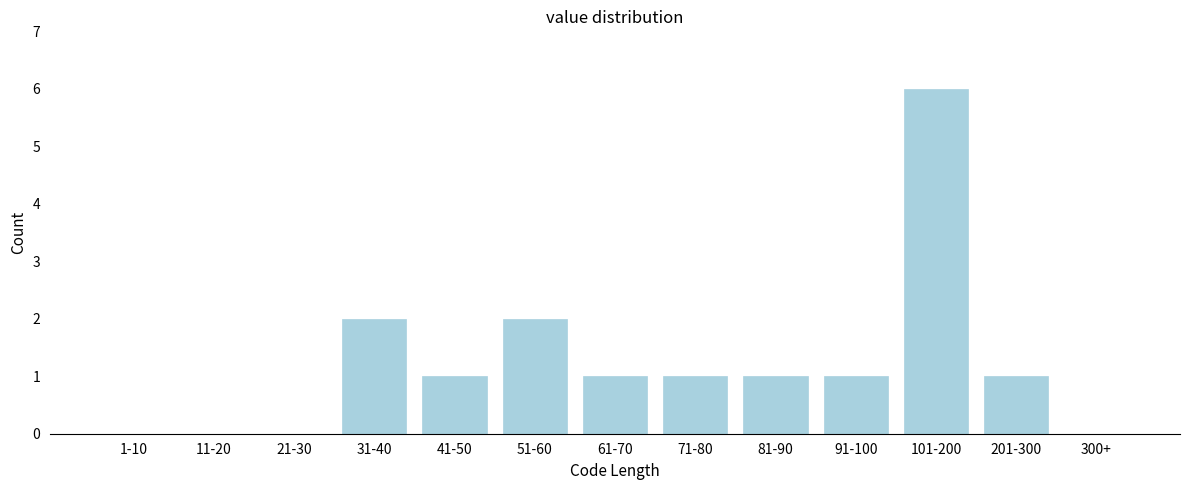

Reading left to right, list all the values displayed in this chart.

1-10=0	11-20=0	21-30=0	31-40=2	41-50=1	51-60=2	61-70=1	71-80=1	81-90=1	91-100=1	101-200=6	201-300=1	300+=0